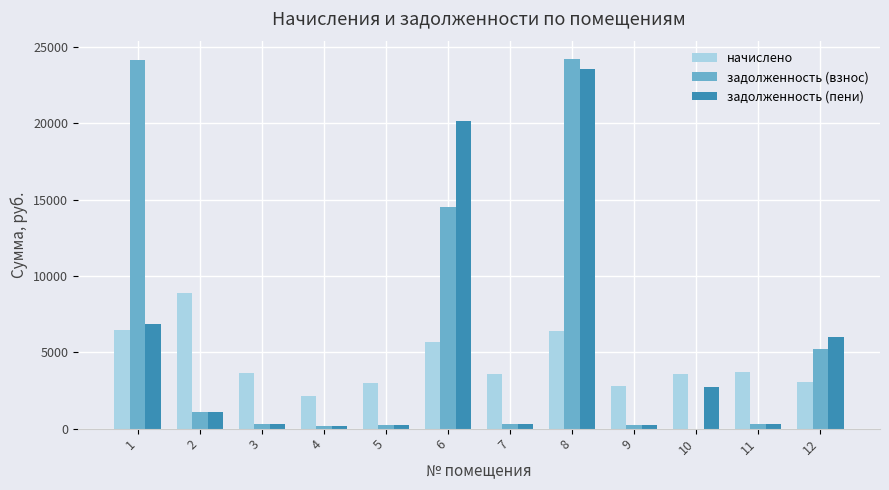

What is the maximum value shown in the chart?

24216.2